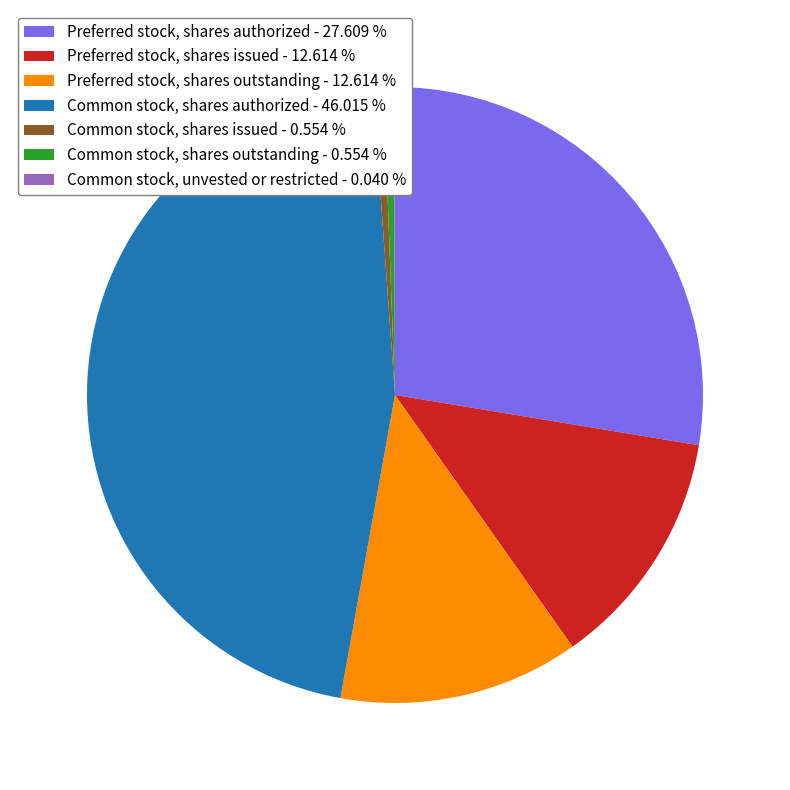

Does Common stock, shares outstanding - 0.554 % account for over 50% of the chart?

No